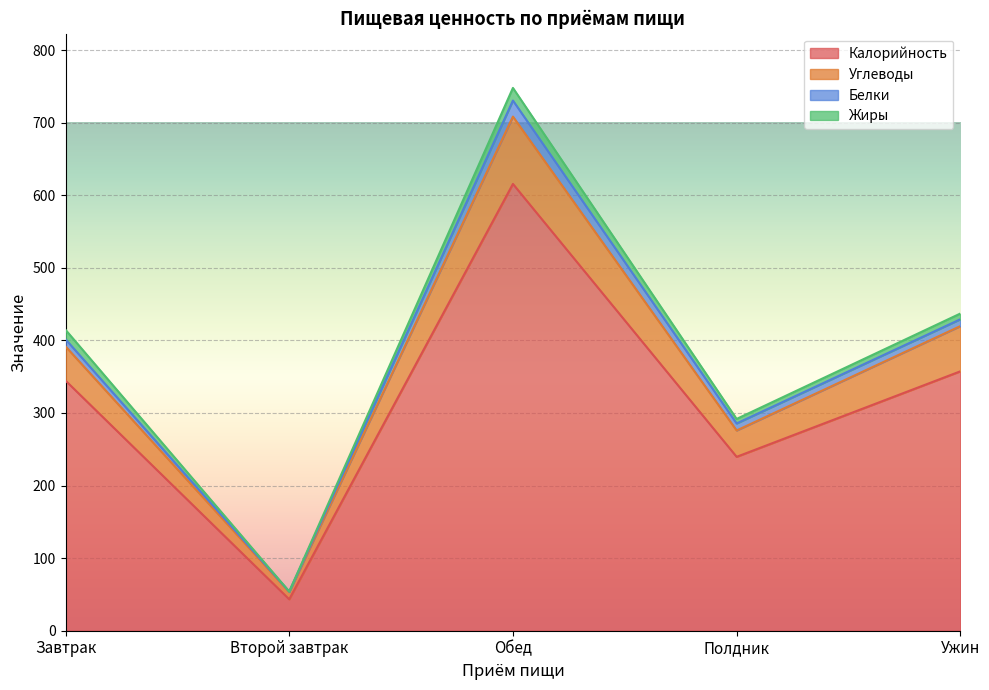

How many data points in Калорийность are less than 344?

2